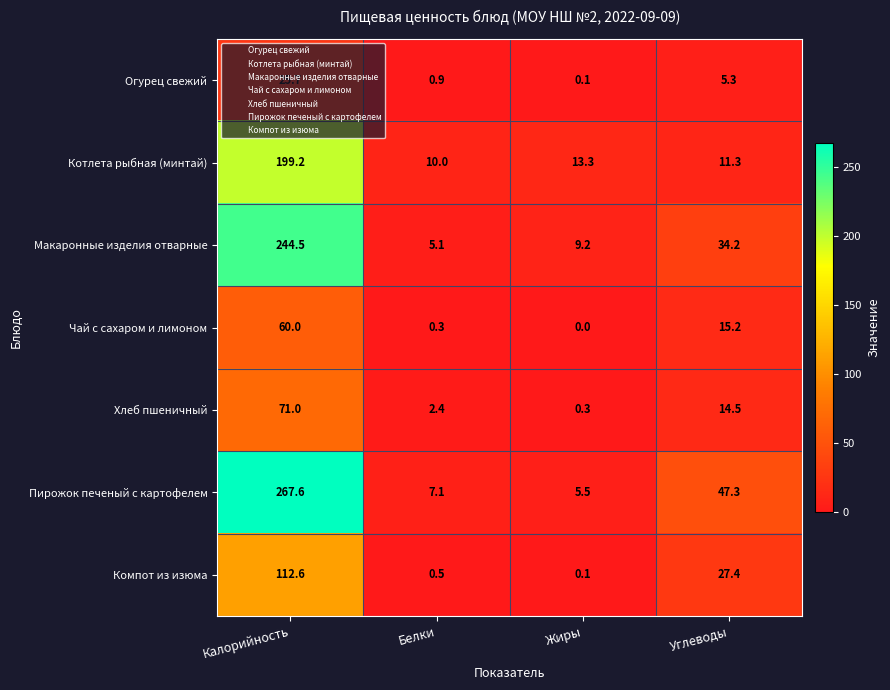

The value of Чай с сахаром и лимоном at Белки is 0.3. True or false?

True